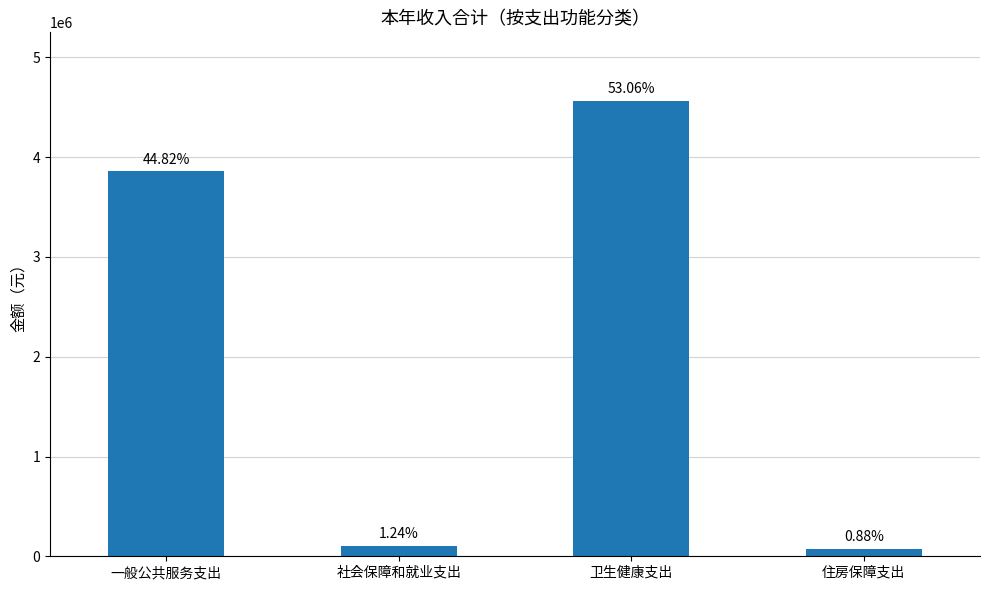

Are the bars horizontal?

No